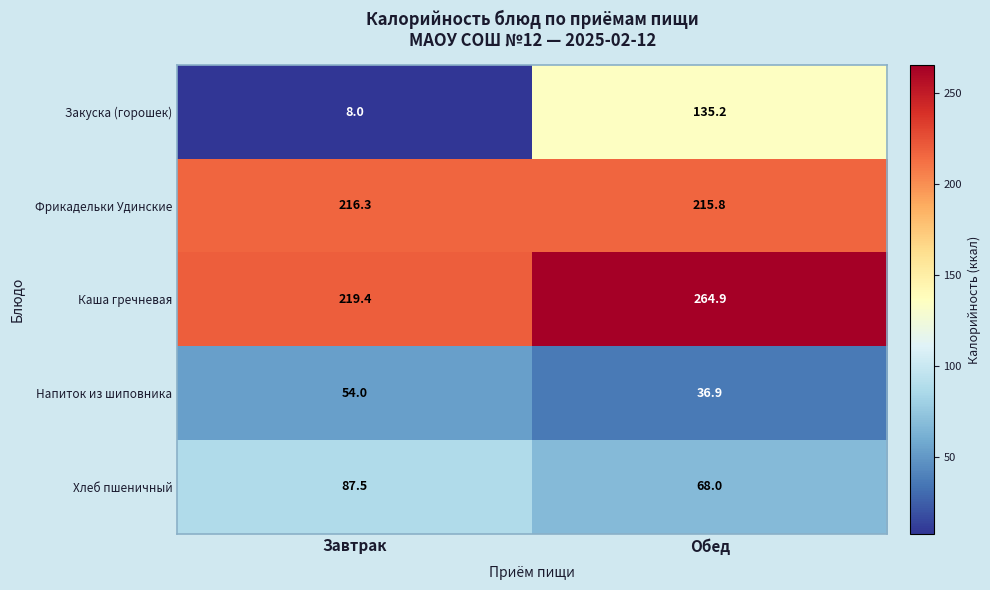

Which series has the largest total across all categories?

Каша гречневая